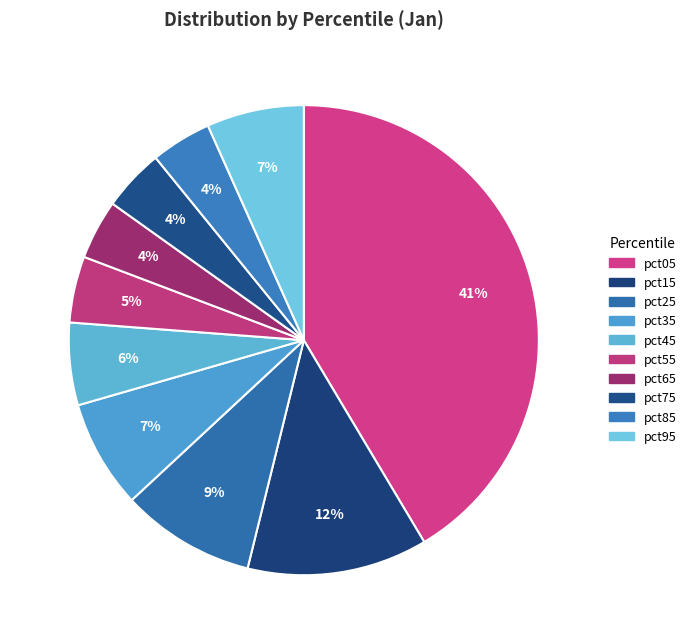

Count the number of slices in the pie.

10